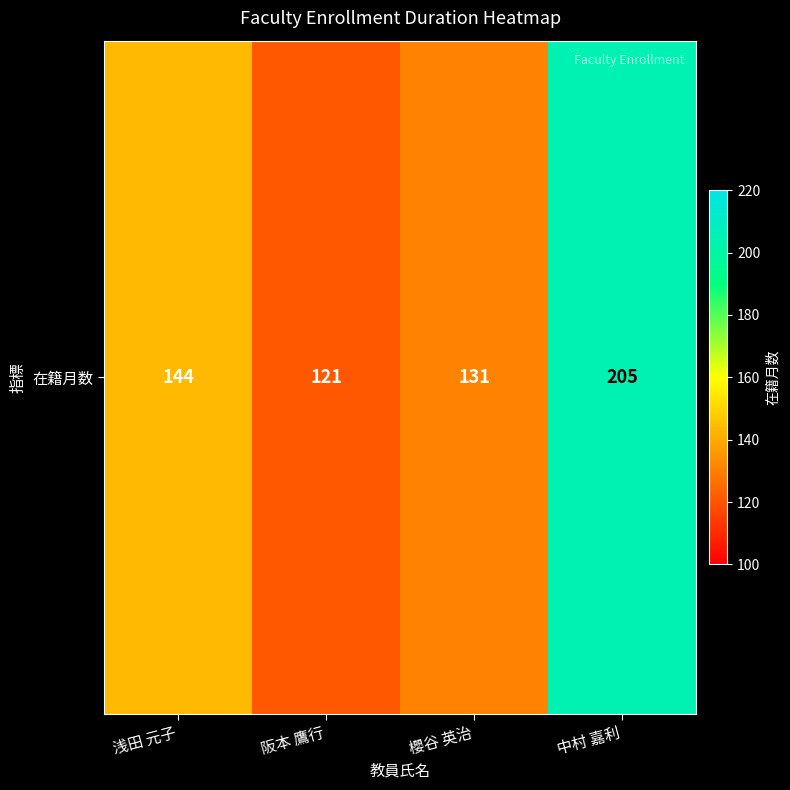

How many values are between 131 and 205?

3